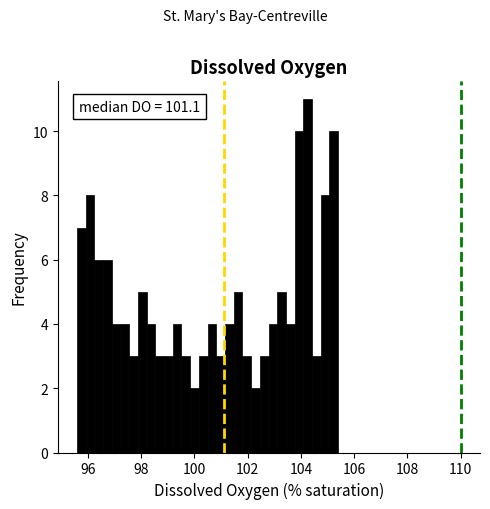

Around what value on the x-axis is the tallest bar? Give the approximate position of its centre, as read against the axis.

104.2